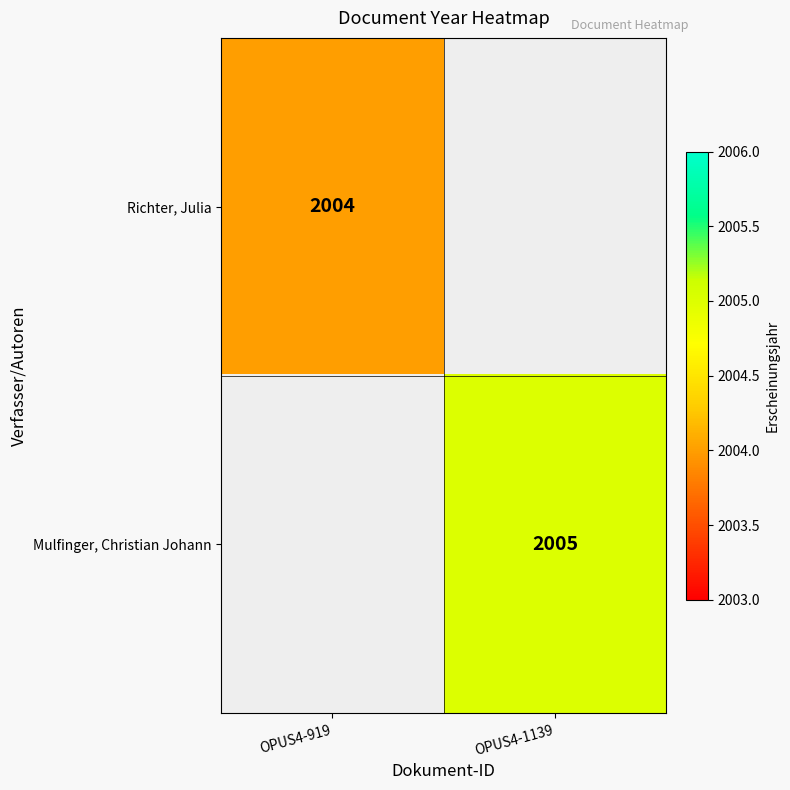

What is the minimum value shown in the chart?

2004.0